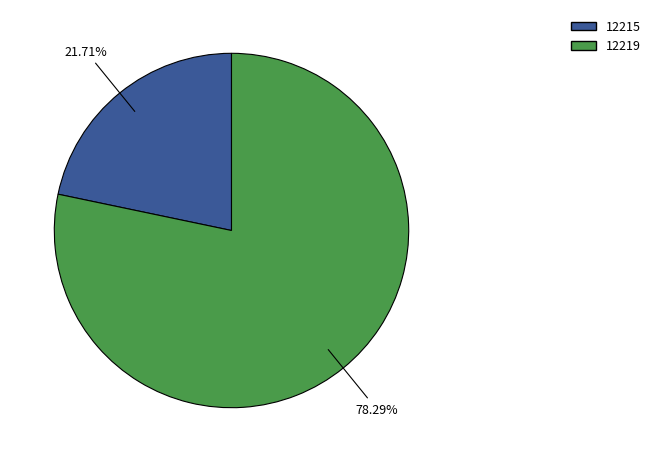

Between 12215 and 12219, which is larger?

12219